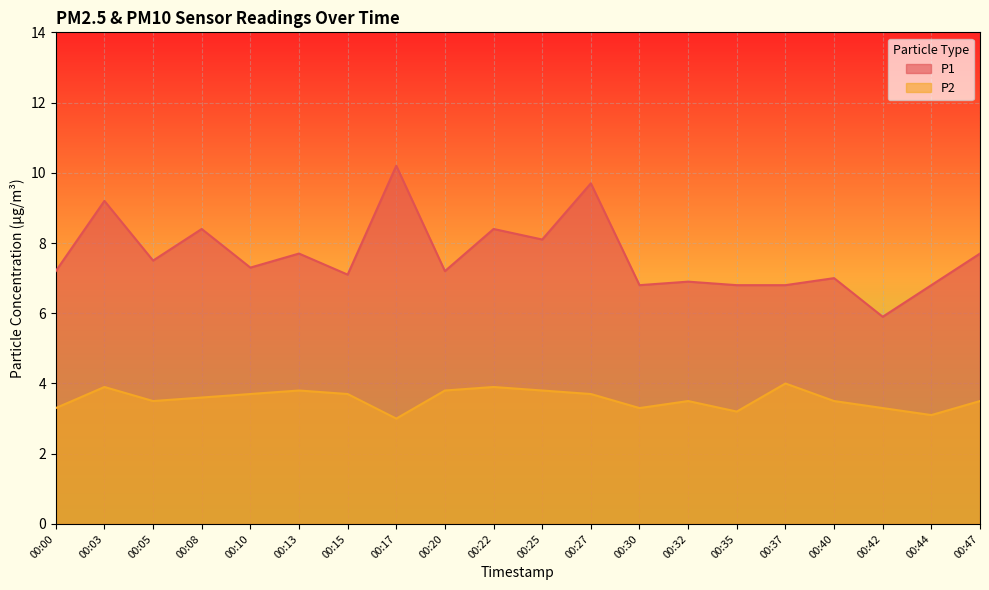

How many lines are shown in the chart?

2